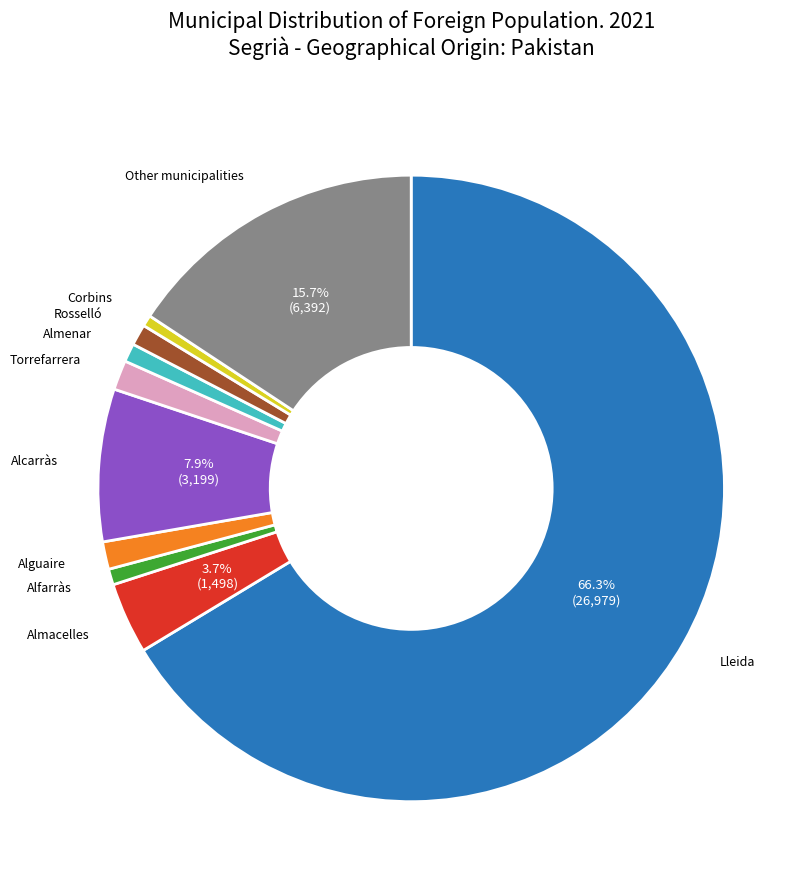

Does any single category account for the majority?

Yes